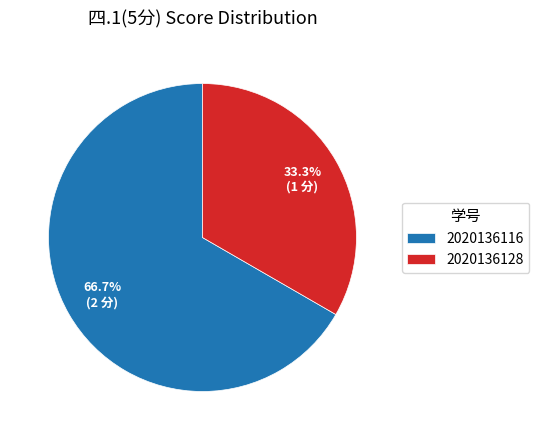

Between 2020136128 and 2020136116, which is larger?

2020136116